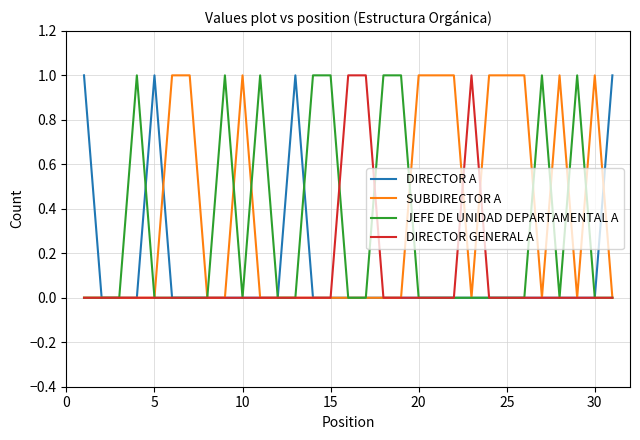

What are all the series names shown in the legend?

DIRECTOR A, SUBDIRECTOR A, JEFE DE UNIDAD DEPARTAMENTAL A, DIRECTOR GENERAL A